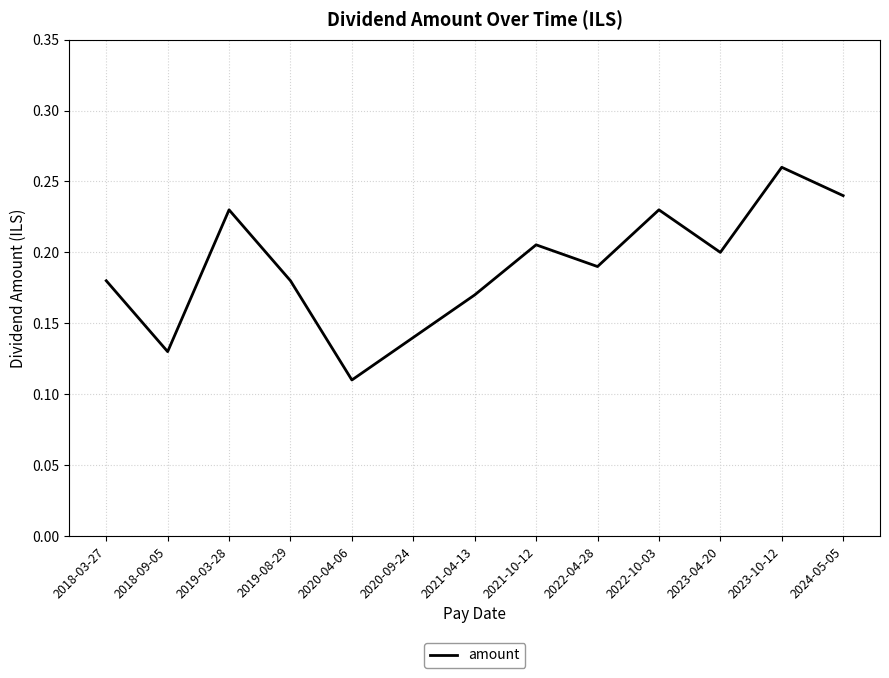

What position from the right is 2021-10-12?

6